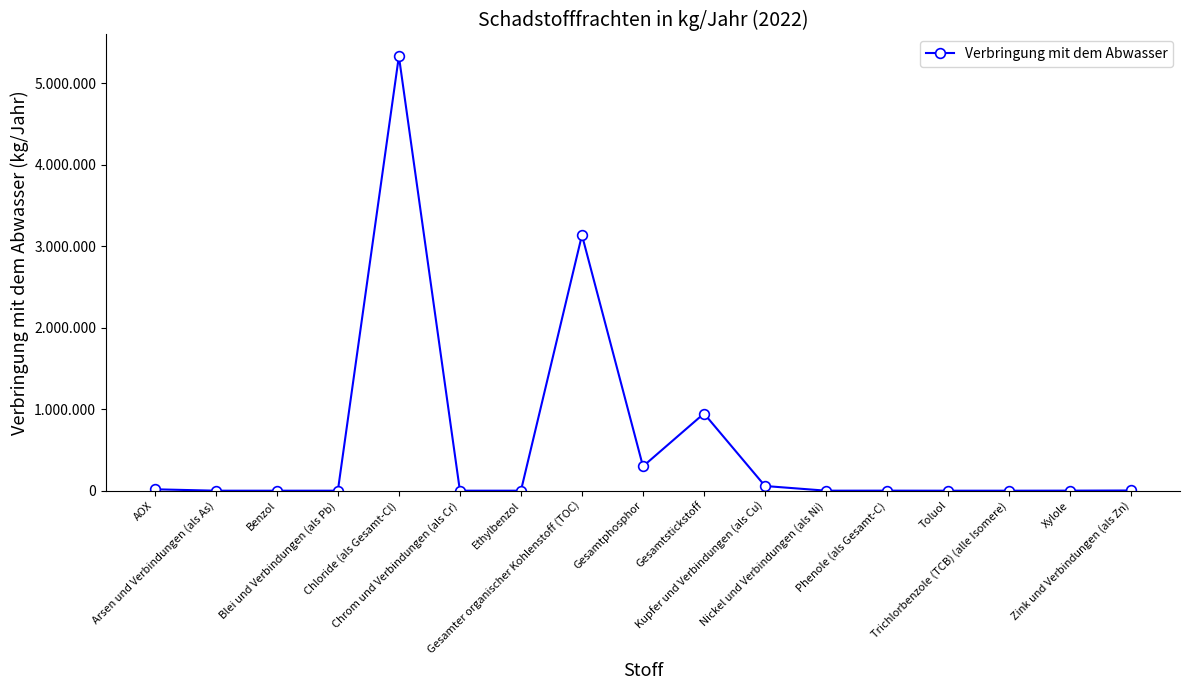

Does the chart have visible grid lines?

No